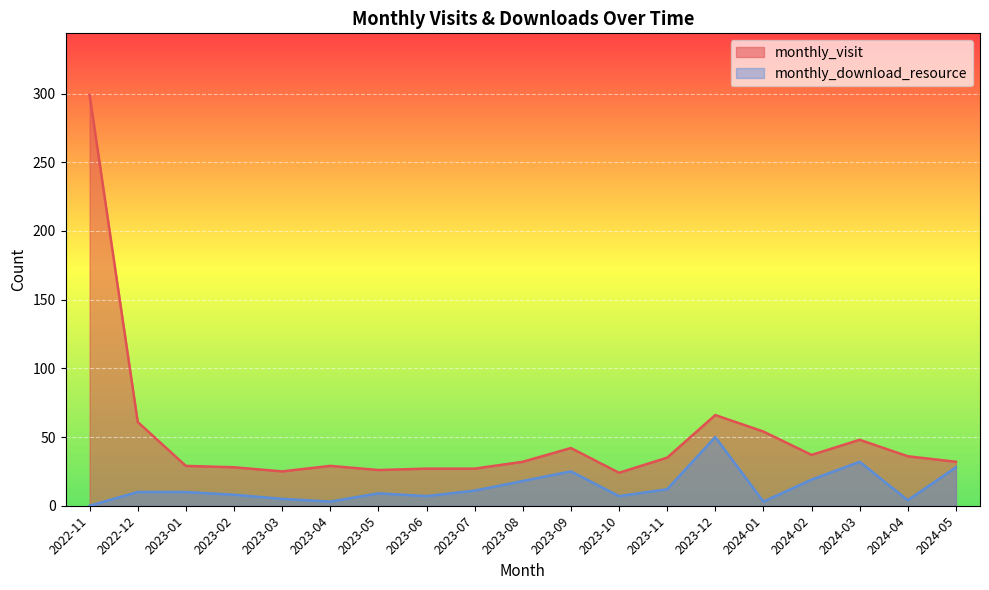

At which category is the sum across all series the highest?

2022-11